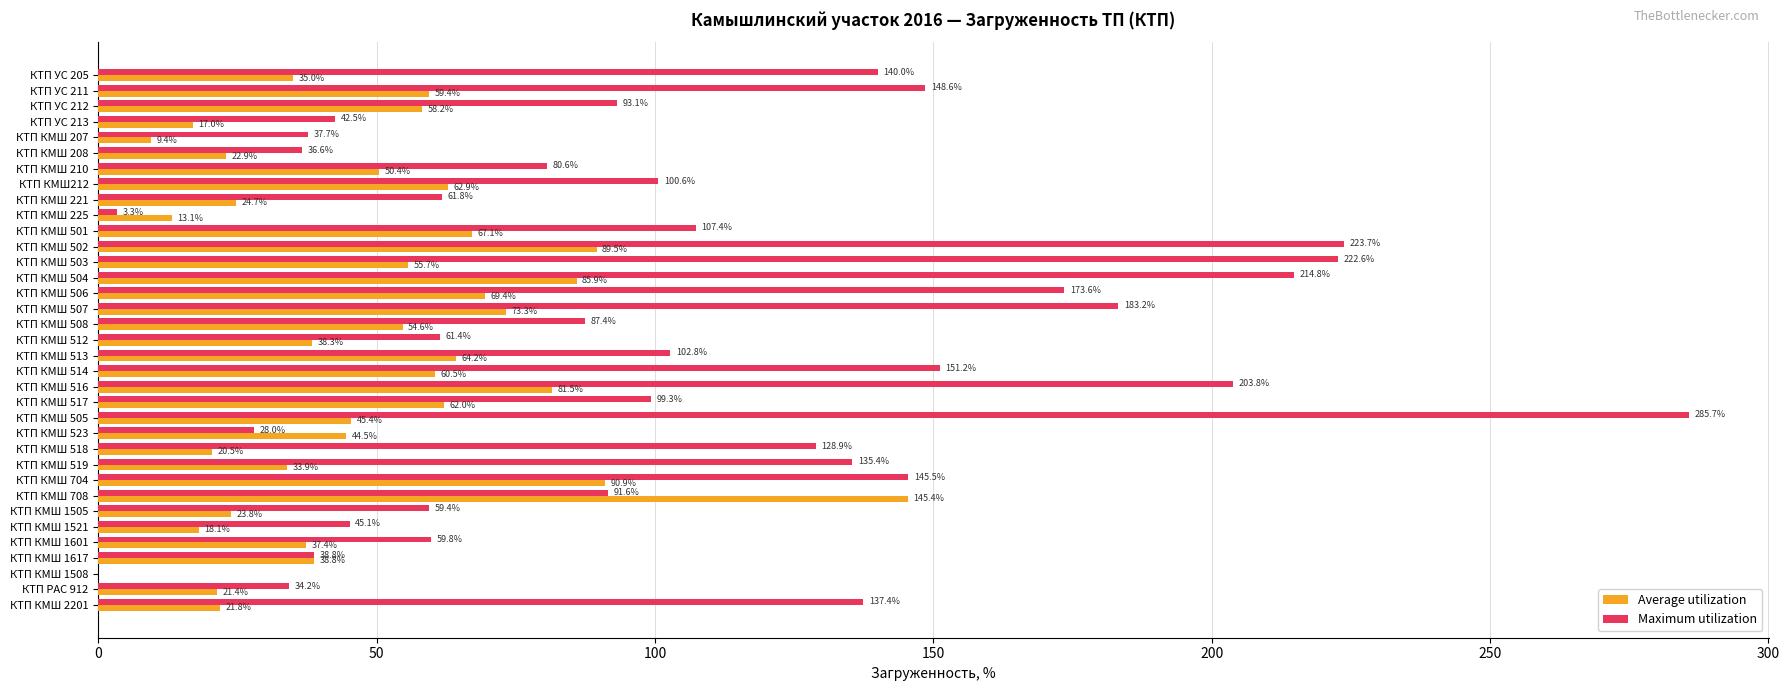

True or false: Maximum utilization has a value of 119.4 at КТП КМШ 506.

False